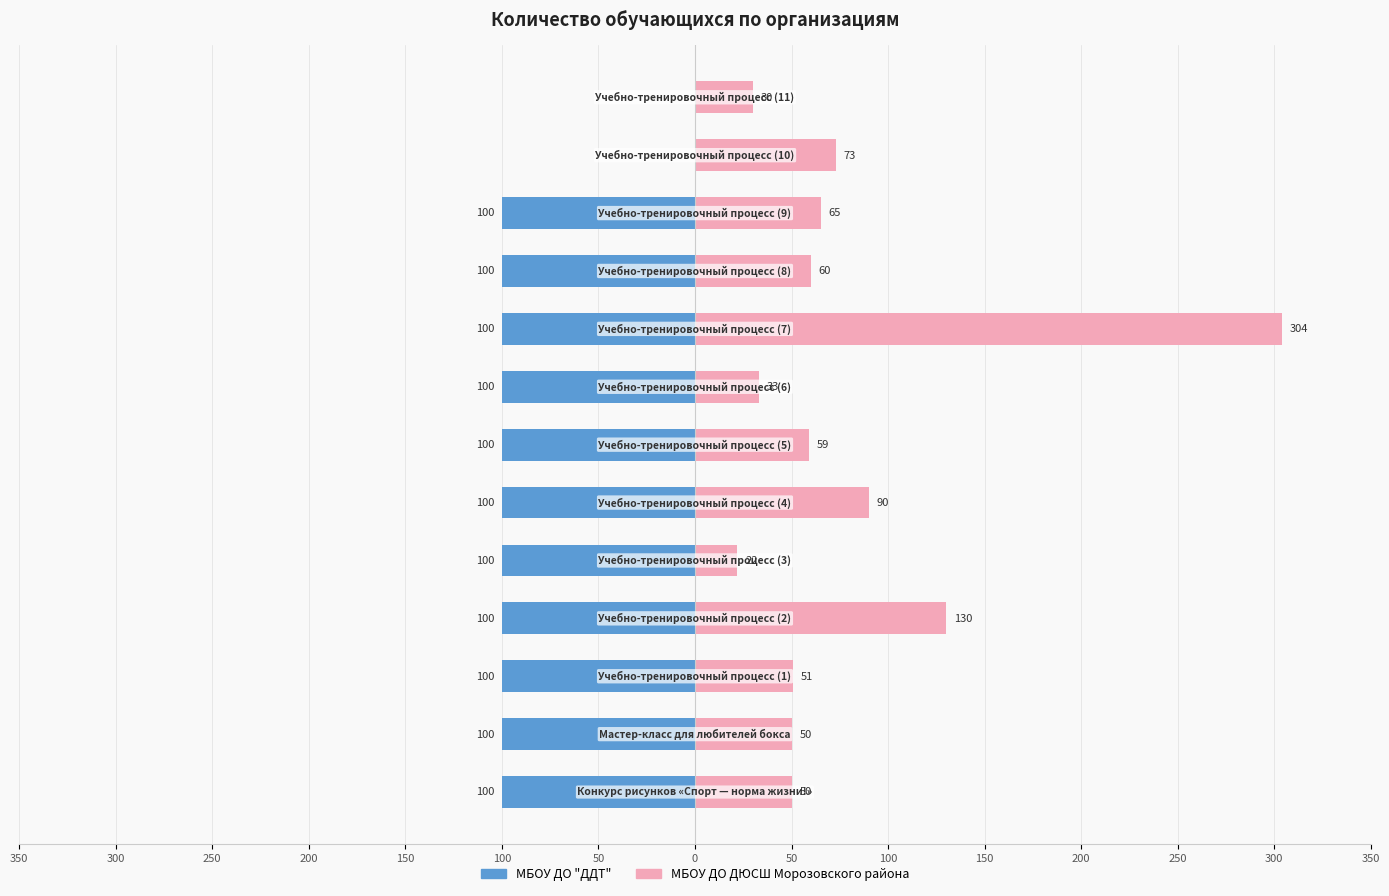

How many groups of bars are there?

13